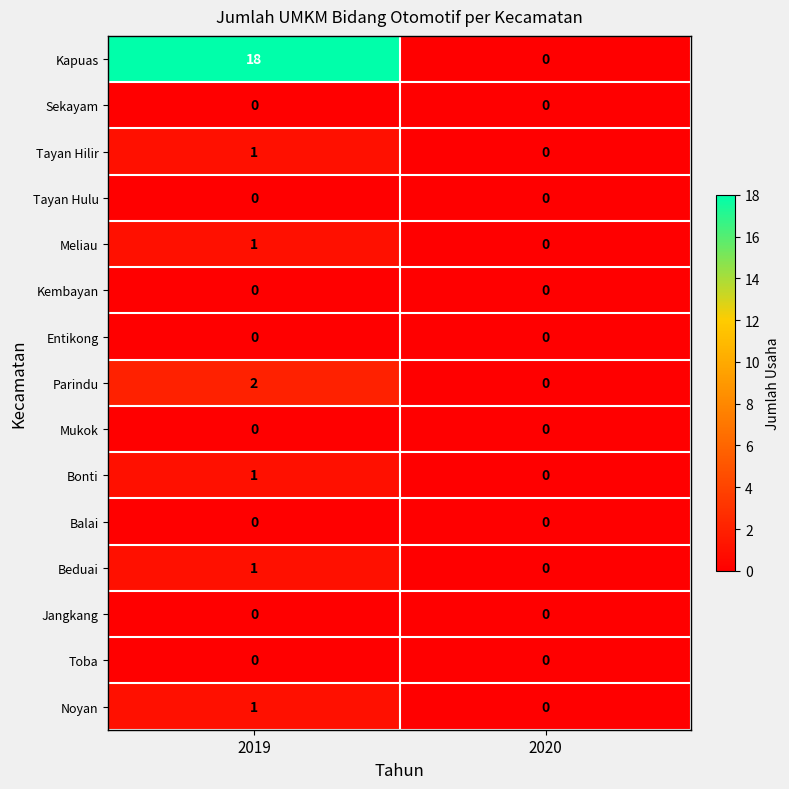

Reading left to right, extract all data points from this chart.

Kapuas: 2019=18	2020=0
Sekayam: 2019=0	2020=0
Tayan Hilir: 2019=1	2020=0
Tayan Hulu: 2019=0	2020=0
Meliau: 2019=1	2020=0
Kembayan: 2019=0	2020=0
Entikong: 2019=0	2020=0
Parindu: 2019=2	2020=0
Mukok: 2019=0	2020=0
Bonti: 2019=1	2020=0
Balai: 2019=0	2020=0
Beduai: 2019=1	2020=0
Jangkang: 2019=0	2020=0
Toba: 2019=0	2020=0
Noyan: 2019=1	2020=0